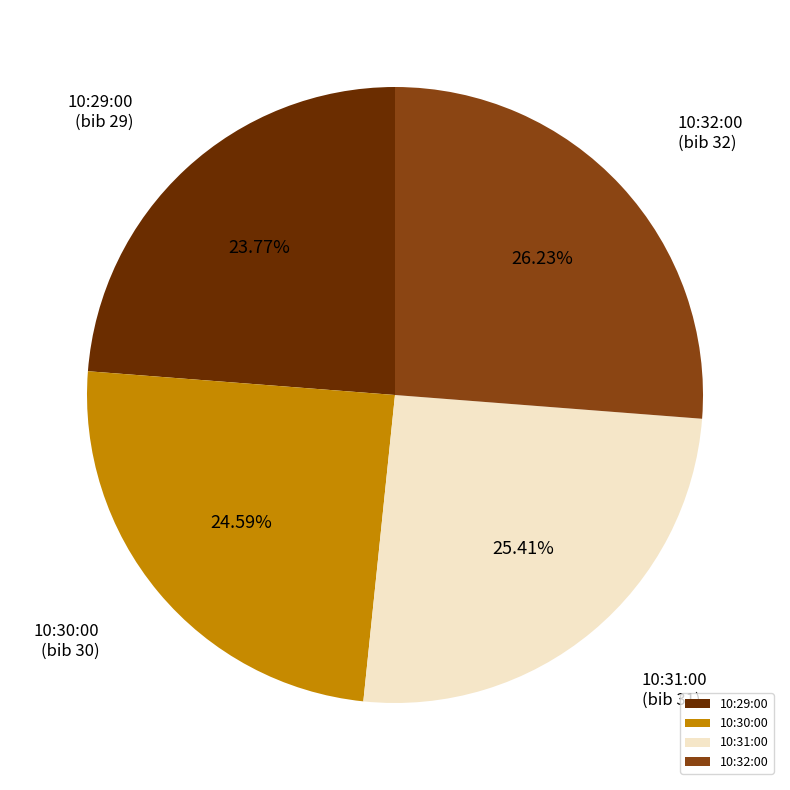

Is it true that 10:31:00 is 38% of the pie?

False